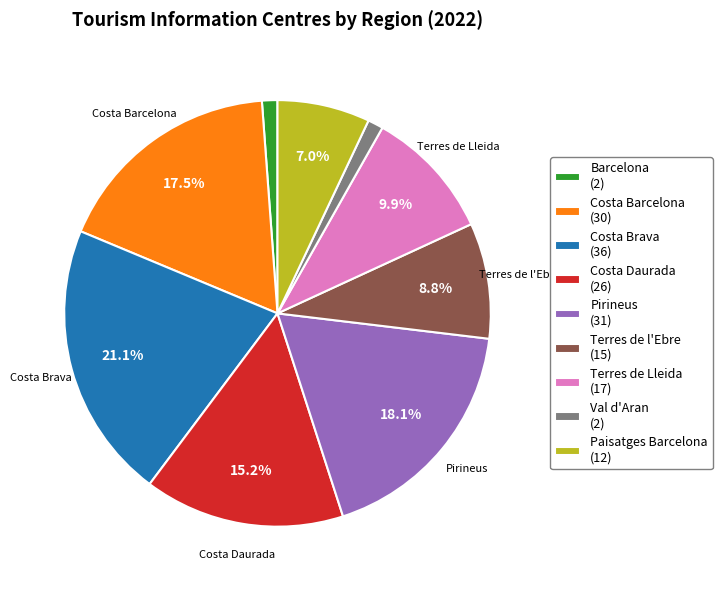

Do Costa Brava and Barcelona together represent more than half of the pie?

No